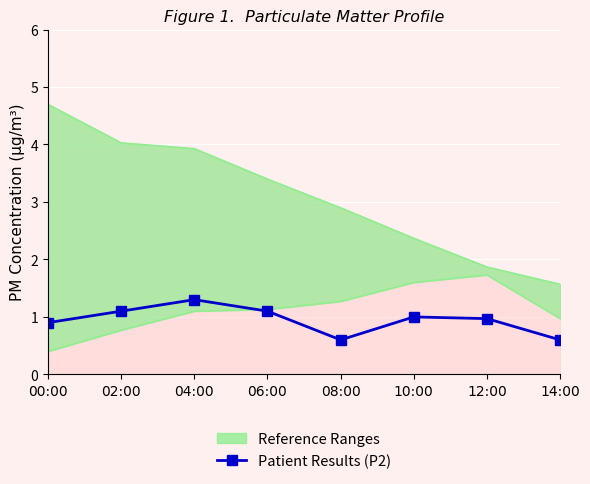

What is the ratio of the value at 08:00 to the value at 06:00?

0.5